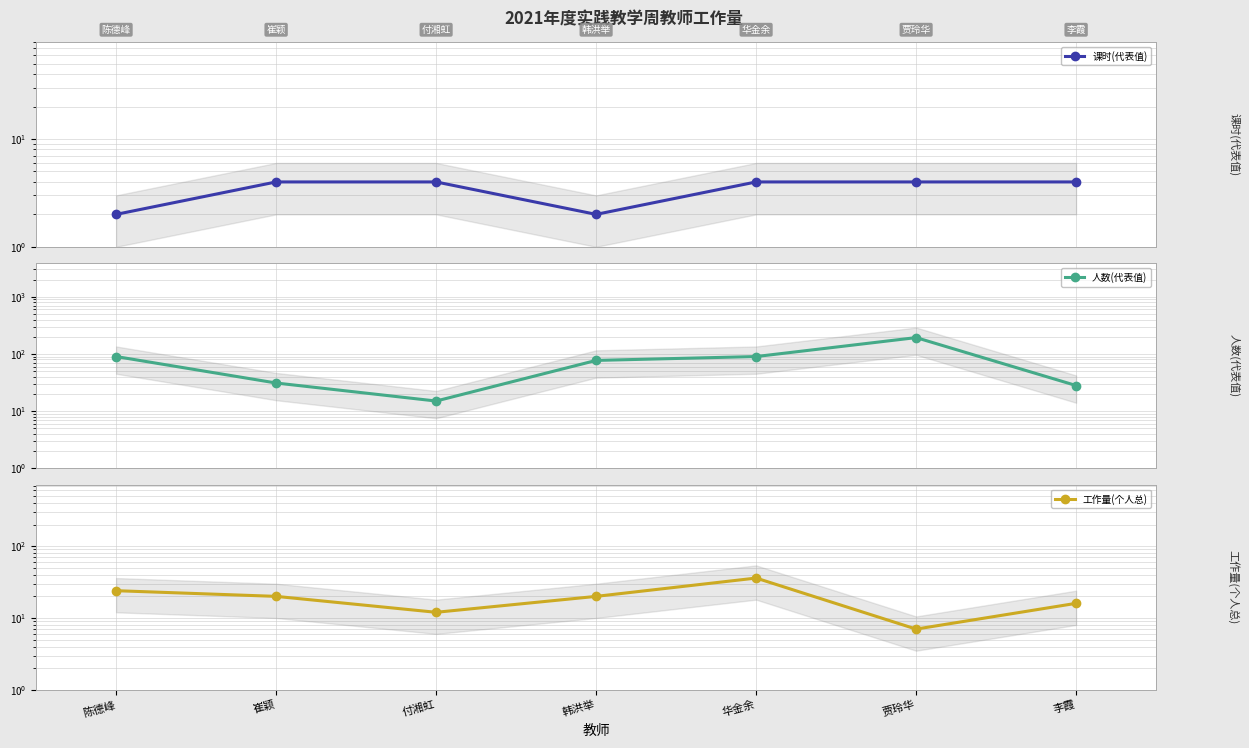

True or false: 人数(代表值) has a value of 31 at 崔颖.

True